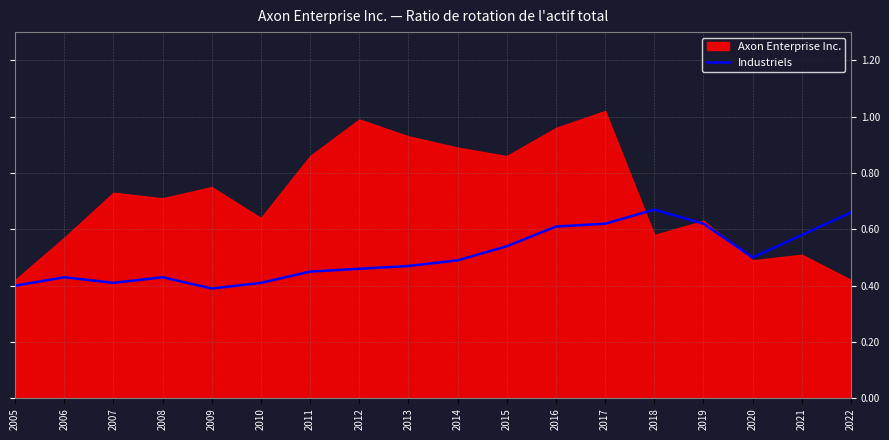

The Industriels series shows 0.8 at 2013. True or false?

False